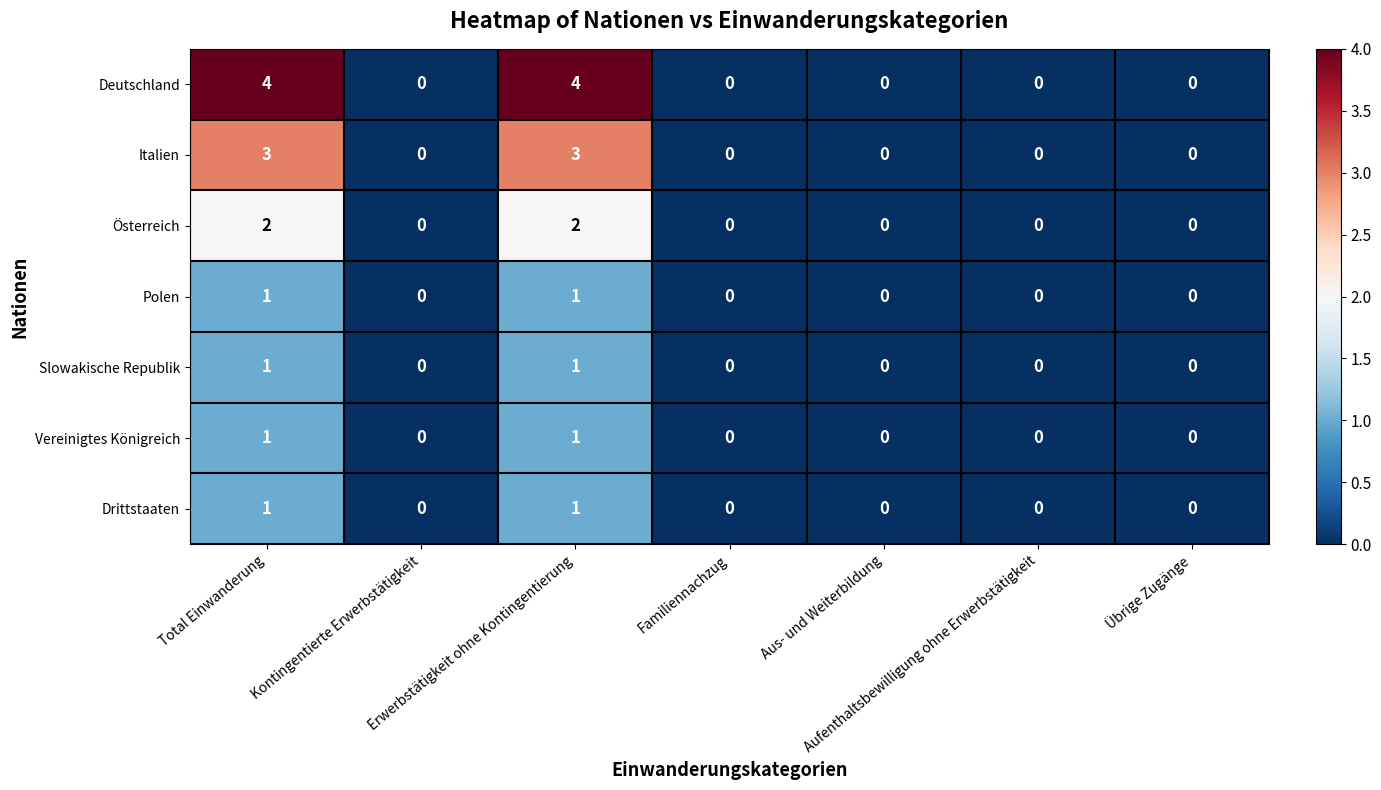

How many distinct data groups are displayed?

7